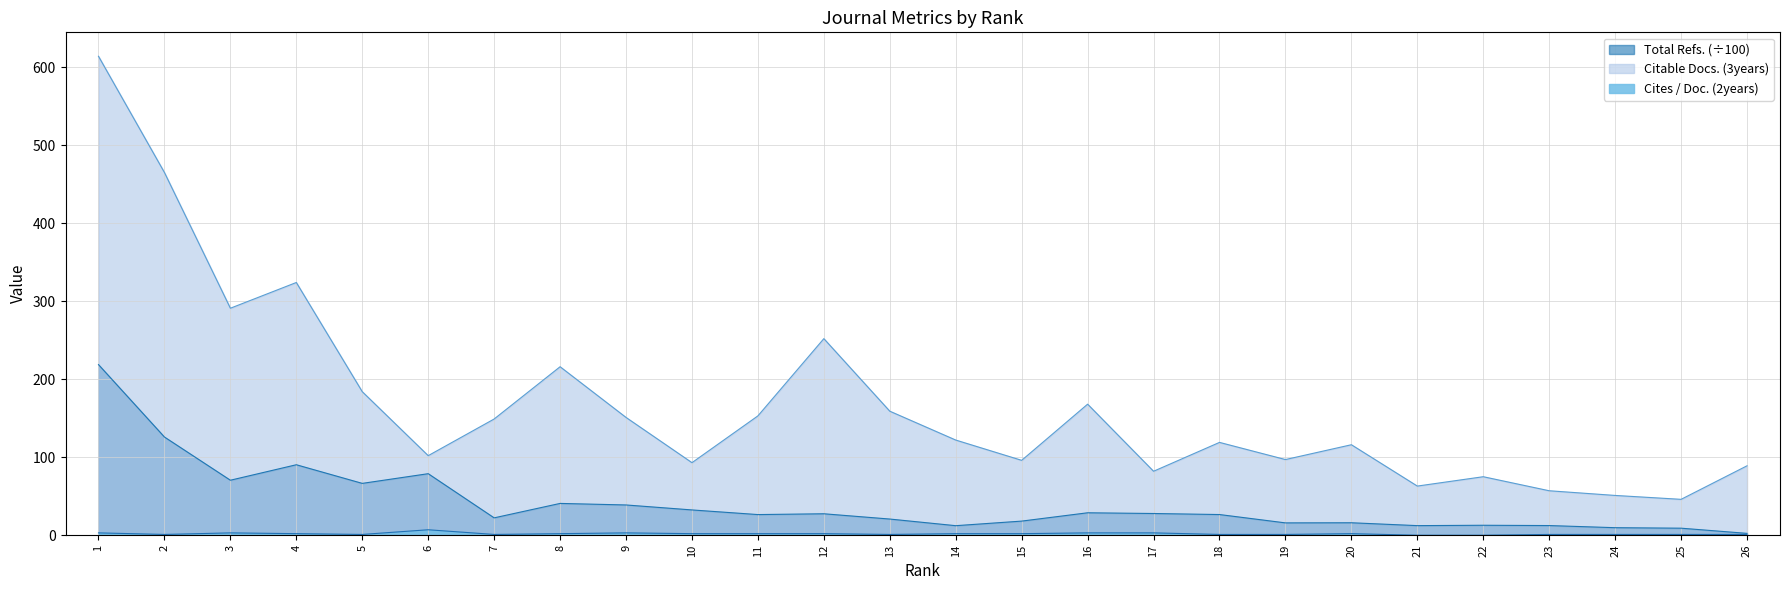

Where is Total Refs. nearest to the value 110?

2